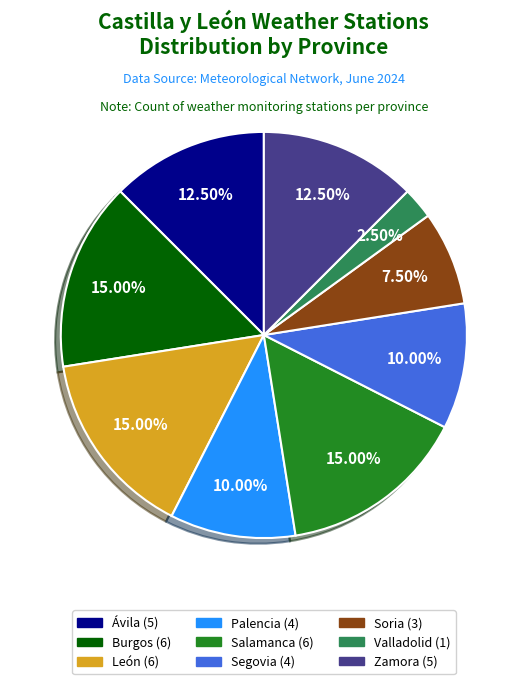

What is the total percentage of Segovia and Zamora?

22.5%